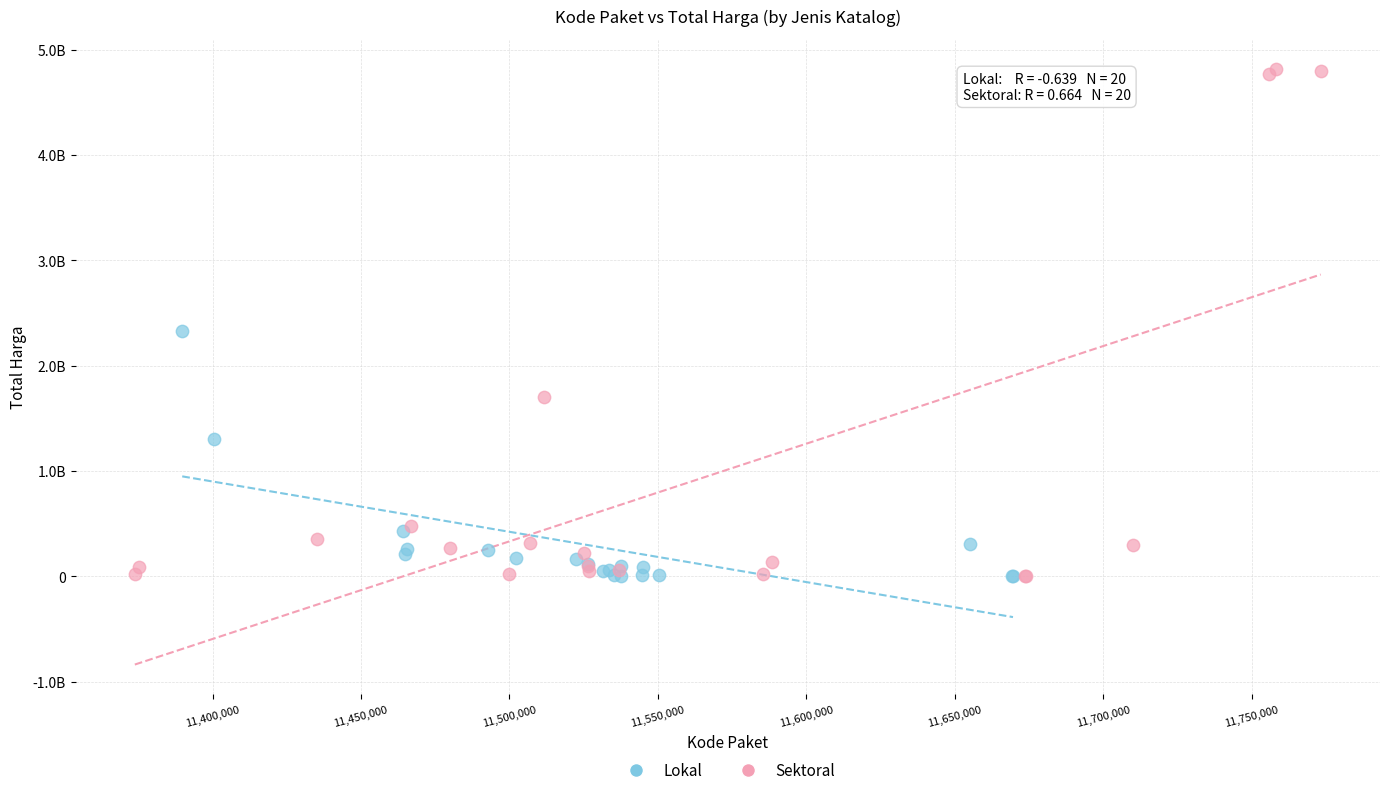

Which series has the widest spread of Y values?

Sektoral